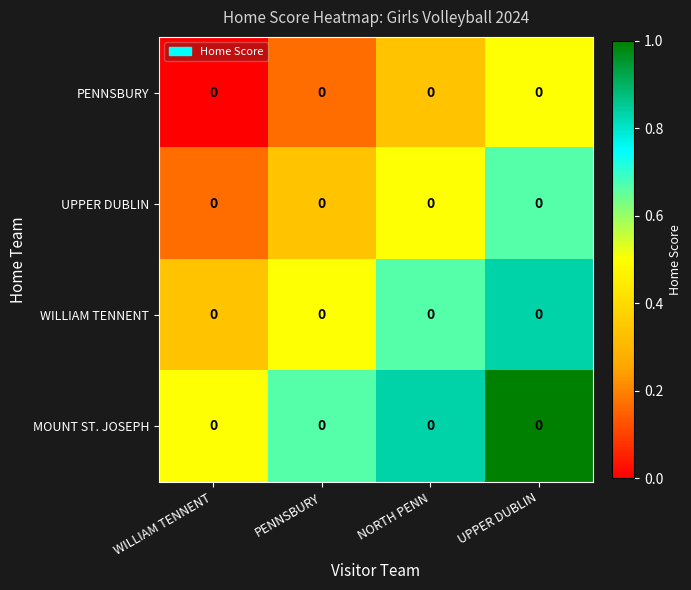

Reading right to left, what are all the values shown in this chart?

PENNSBURY: UPPER DUBLIN=0.0	NORTH PENN=0.0	PENNSBURY=0.0	WILLIAM TENNENT=0.0
UPPER DUBLIN: UPPER DUBLIN=0.0	NORTH PENN=0.0	PENNSBURY=0.0	WILLIAM TENNENT=0.0
WILLIAM TENNENT: UPPER DUBLIN=0.0	NORTH PENN=0.0	PENNSBURY=0.0	WILLIAM TENNENT=0.0
MOUNT ST. JOSEPH: UPPER DUBLIN=0.0	NORTH PENN=0.0	PENNSBURY=0.0	WILLIAM TENNENT=0.0